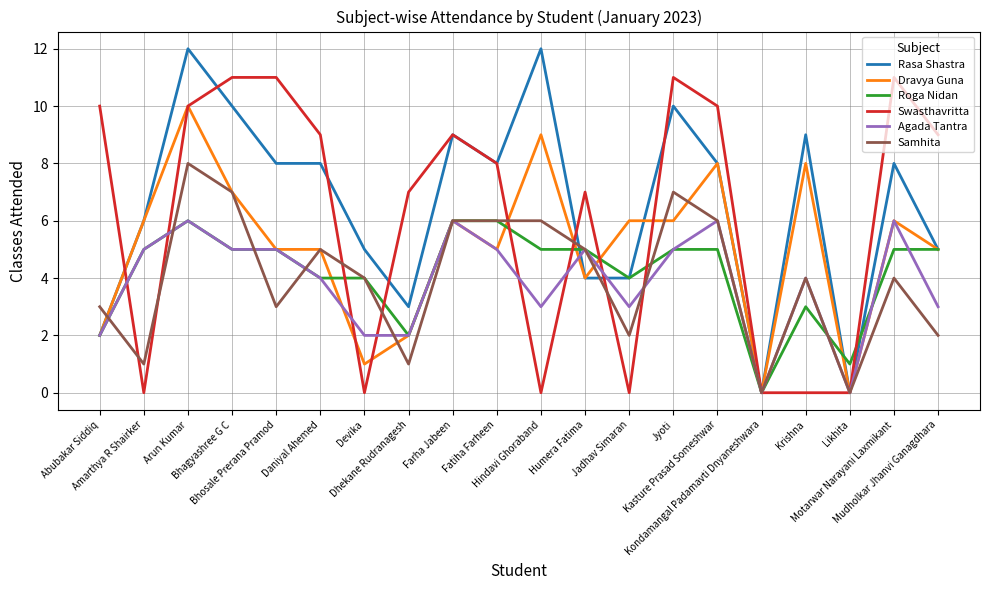

How many distinct data groups are displayed?

6